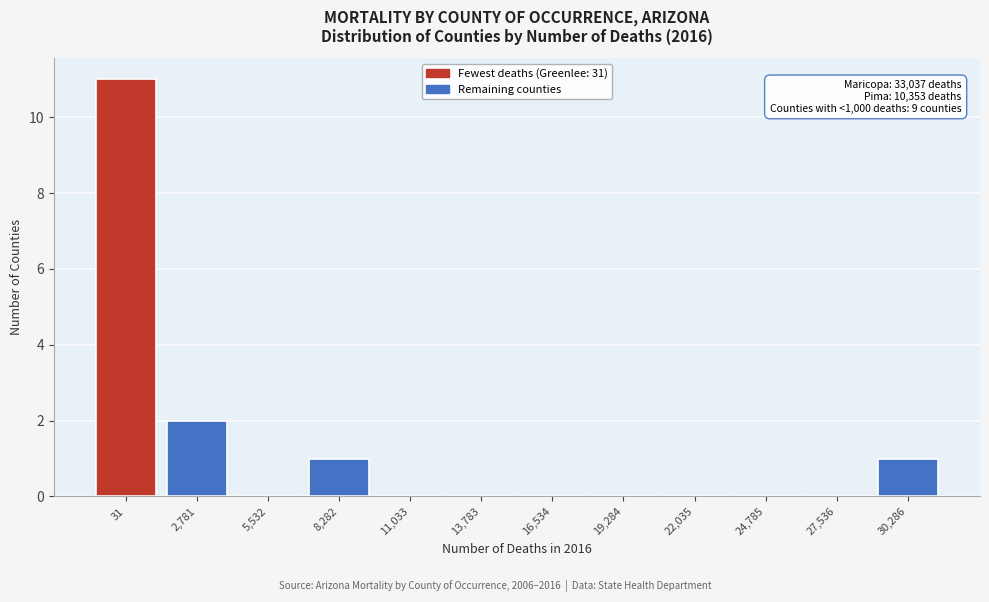

Reading left to right, list all the values displayed in this chart.

31=11	2,781=2	5,532=0	8,282=1	11,033=0	13,783=0	16,534=0	19,284=0	22,035=0	24,785=0	27,536=0	30,286=1